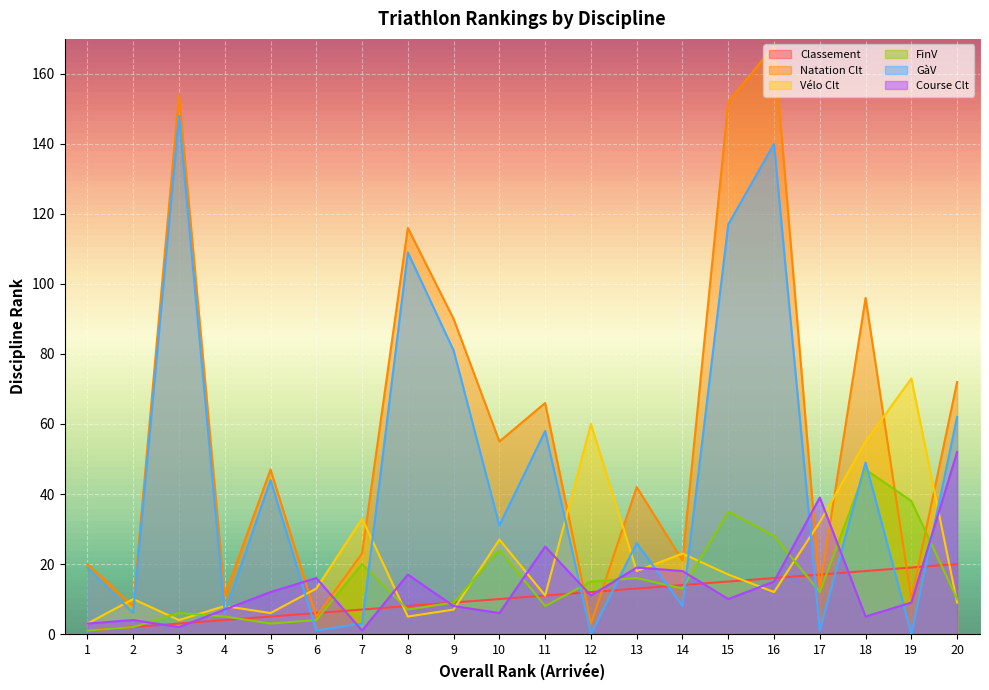

What is the value of the Classement point at the 20th from the left?

20